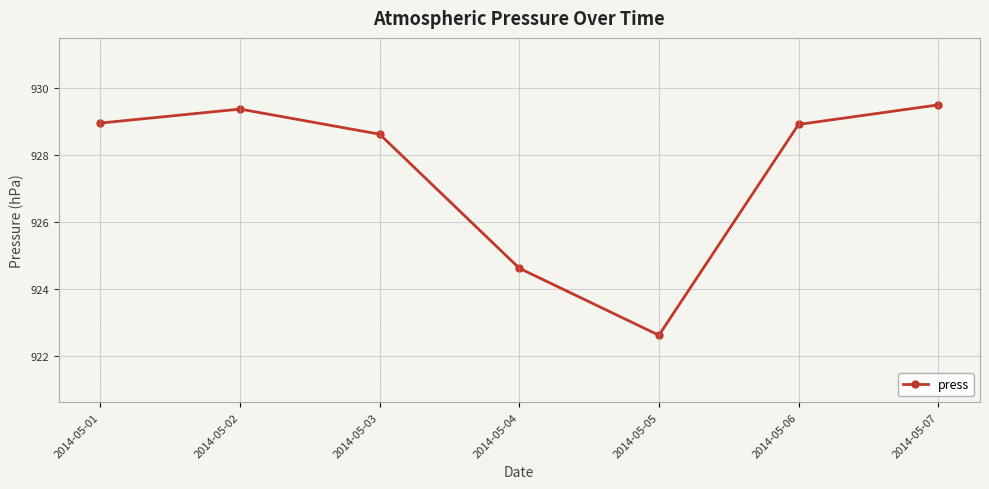

How many interior local valleys (lower than both neighbors) does the data have?

1